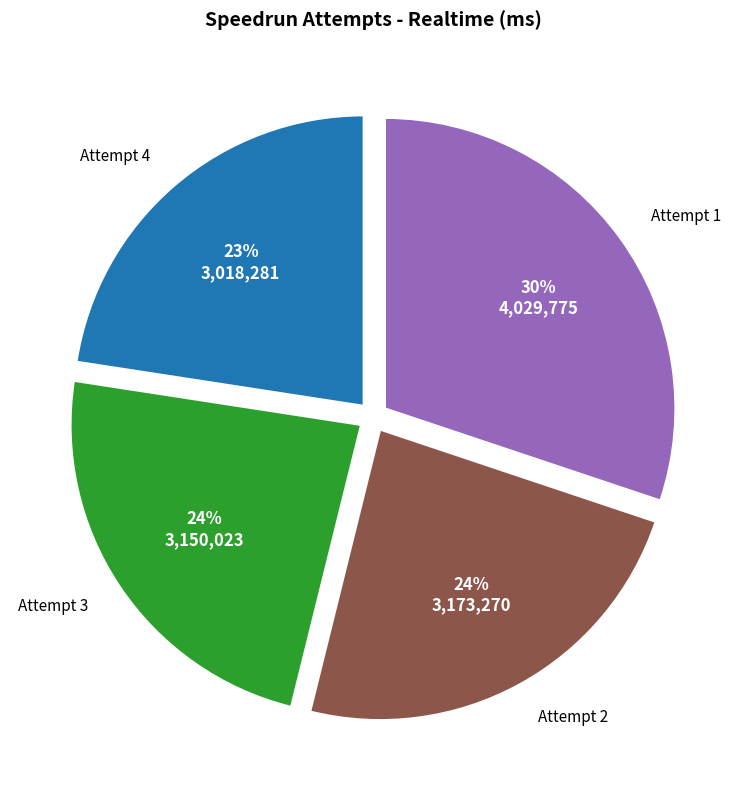

To the nearest percent, what is the average slice percentage?

25%